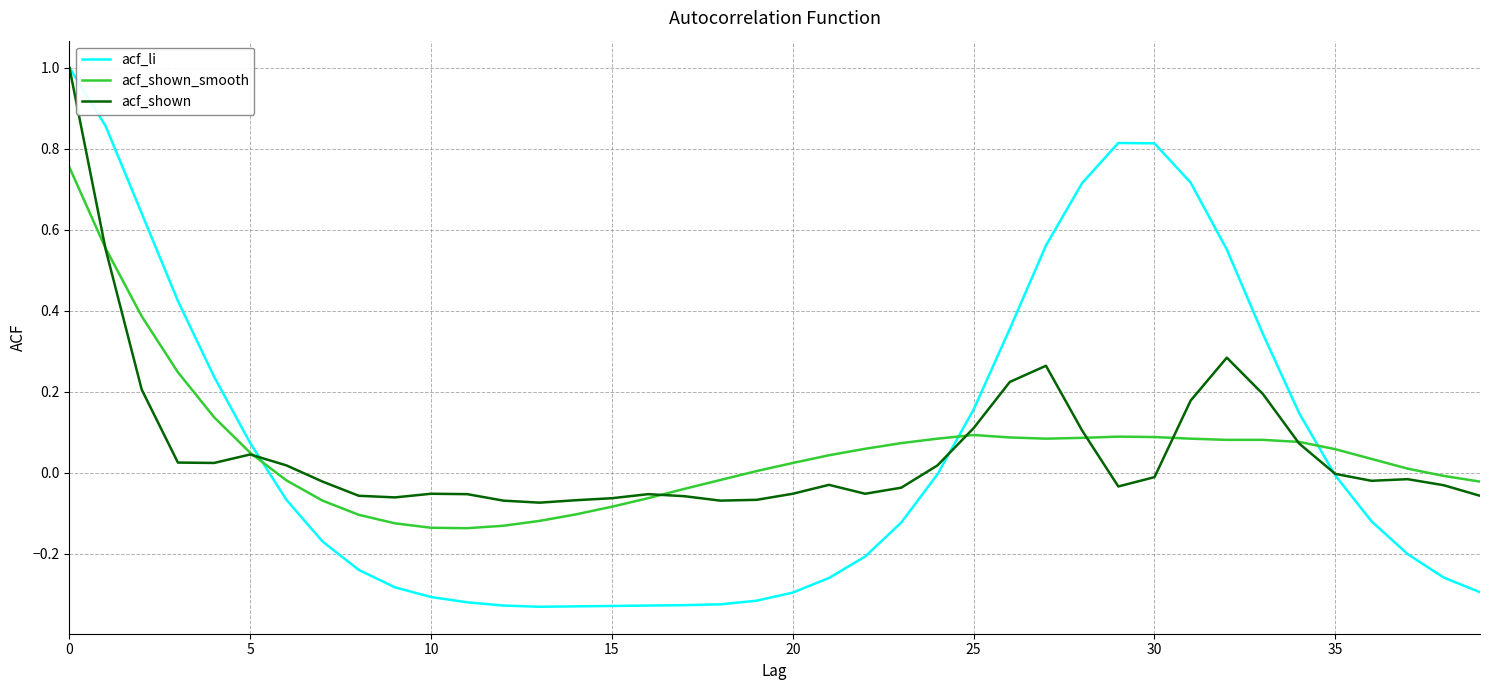

Which series has the largest range (max minus min)?

acf_li